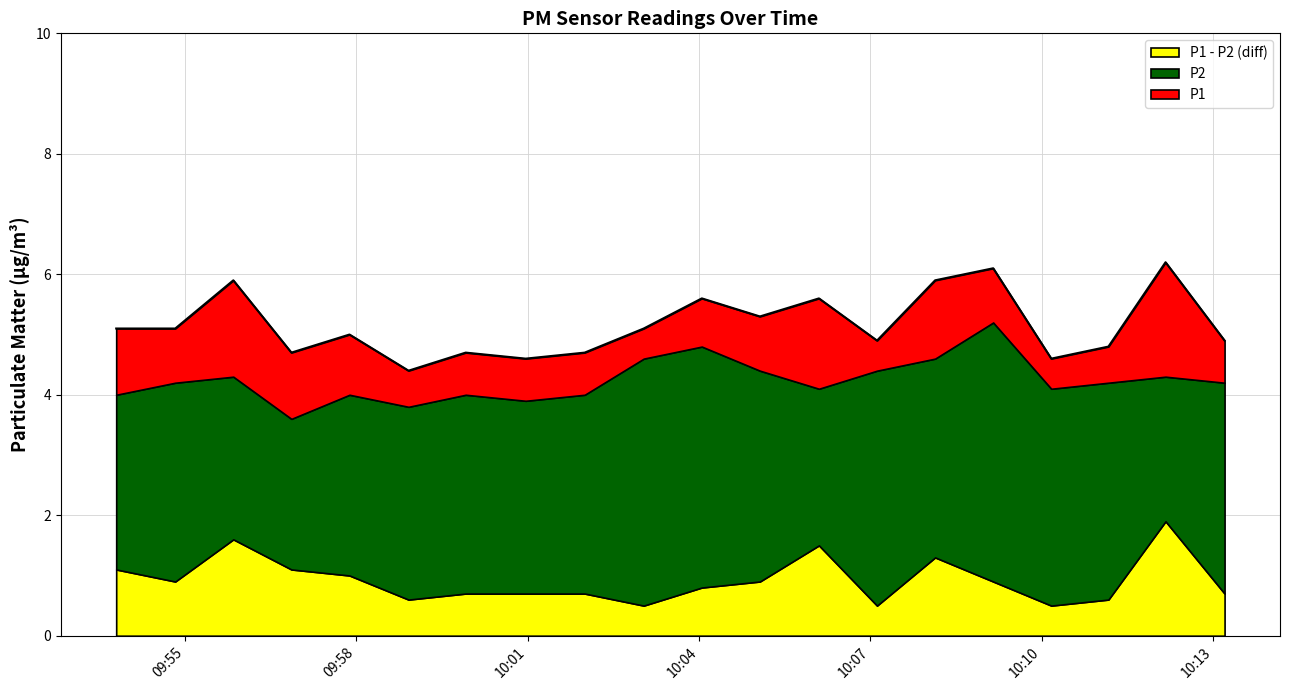

What is the label of the 6th point from the right?

10:08